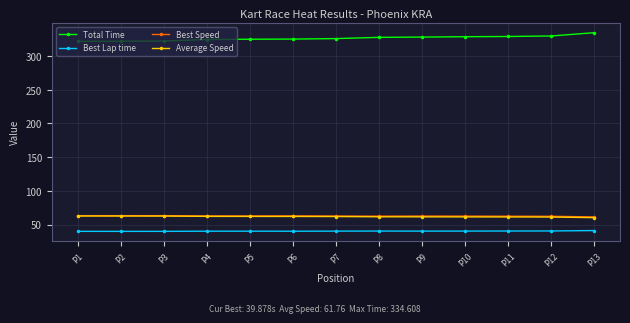

What is the value of the Average Speed point at the 5th from the left?

62.1